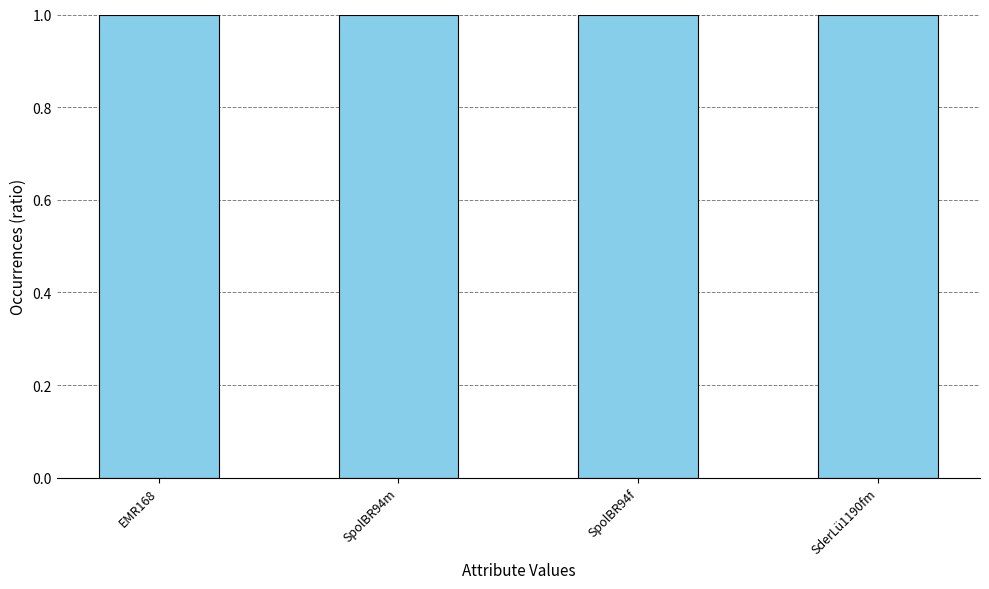

Reading left to right, what are all the values shown in this chart?

EMR168=1.0	SpolBR94m=1.0	SpolBR94f=1.0	SderLü1190fm=1.0